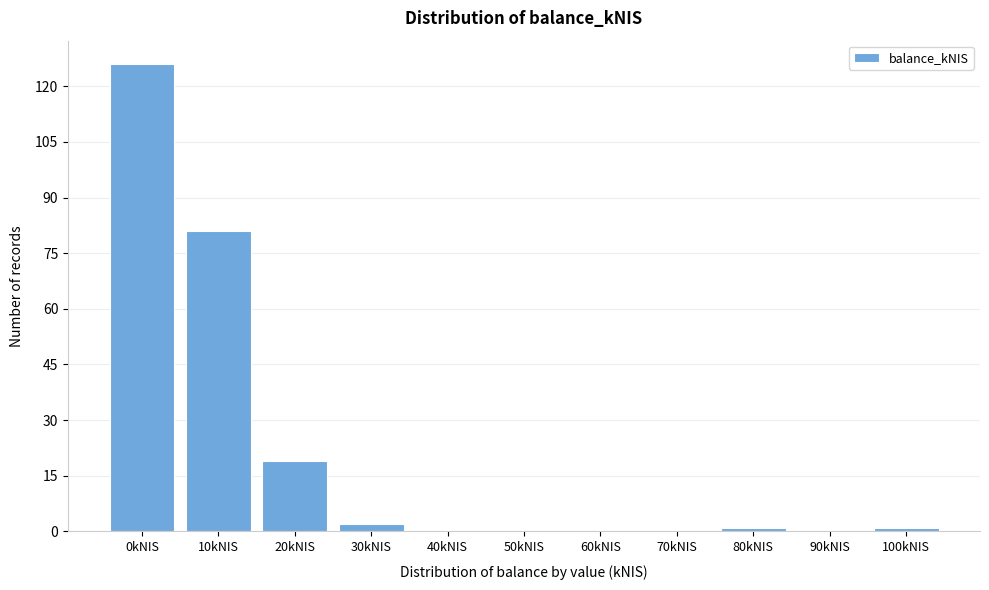

Reading right to left, what are all the values shown in this chart?

100kNIS=1	90kNIS=0	80kNIS=1	70kNIS=0	60kNIS=0	50kNIS=0	40kNIS=0	30kNIS=2	20kNIS=19	10kNIS=81	0kNIS=126